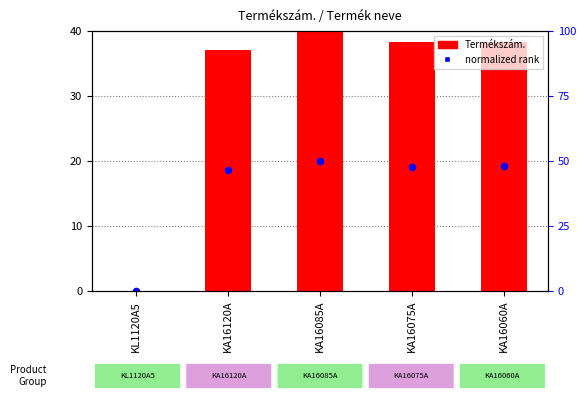

Which series has the widest spread of Y values?

Termékszám.